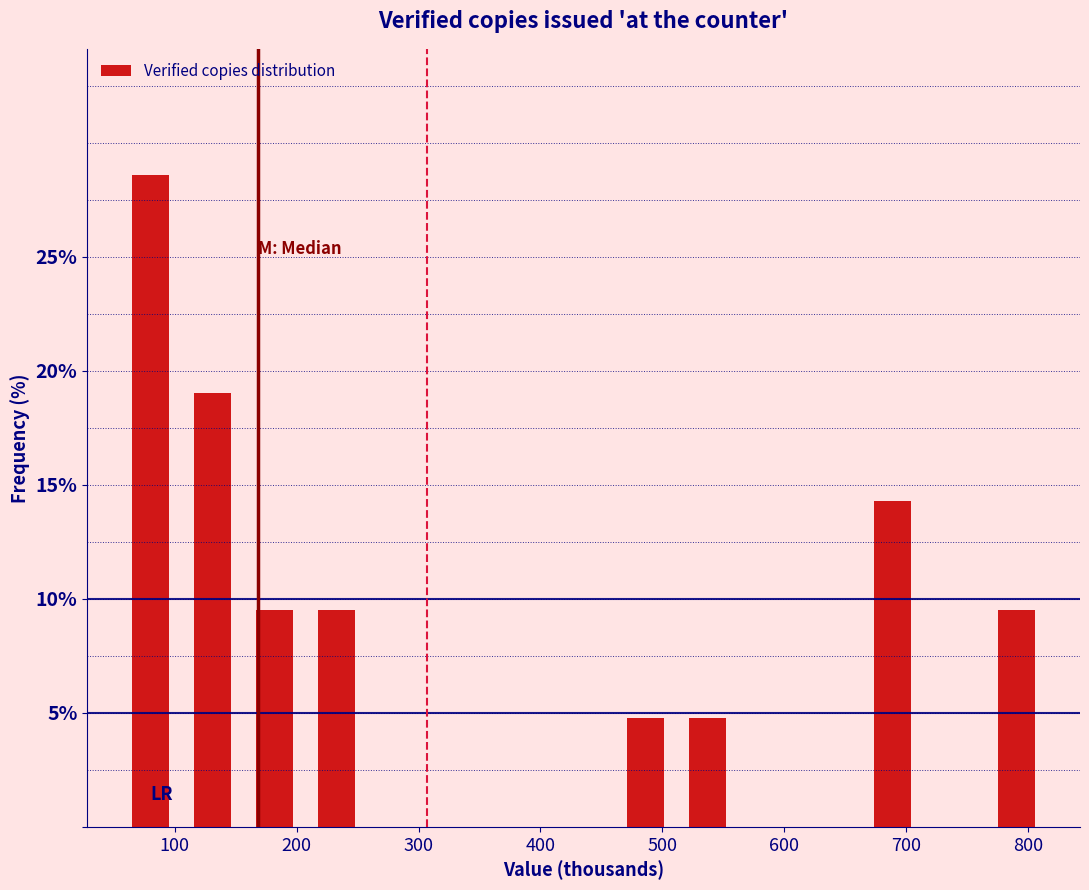

What is the height of the bar covering 110 to 160 on the x-axis? Neither the bar edges nor the heights are printed on the chart, so give them approximately, as read against the axes.

19.0